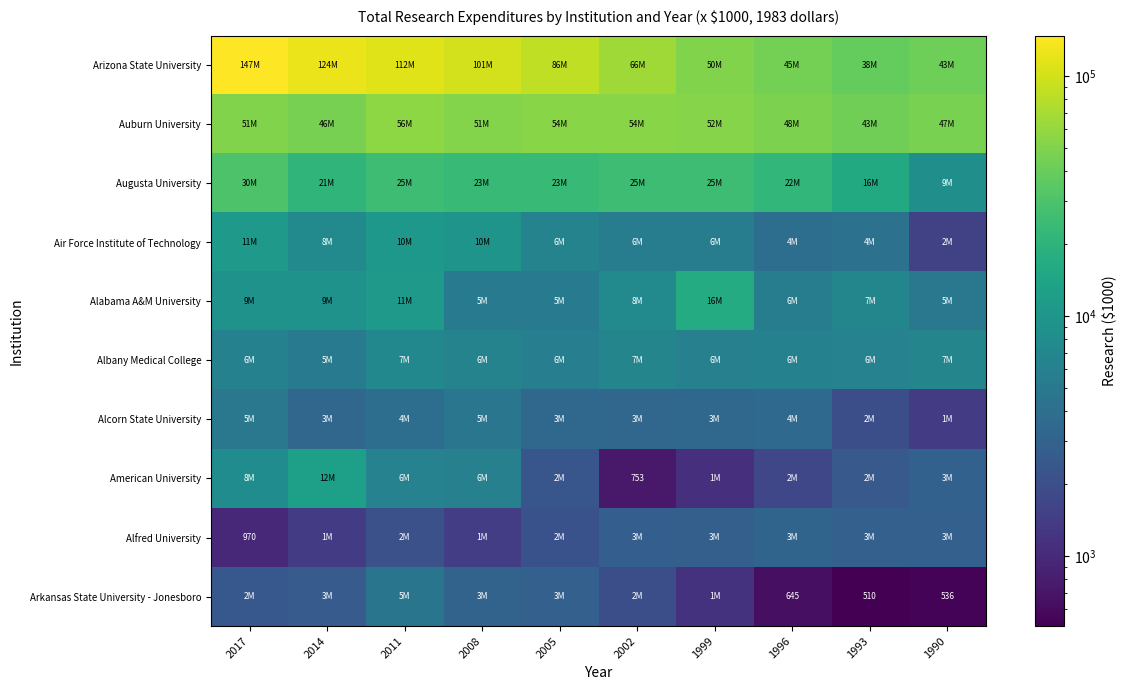

What value does the Alfred University series have at 1999?

2845.5